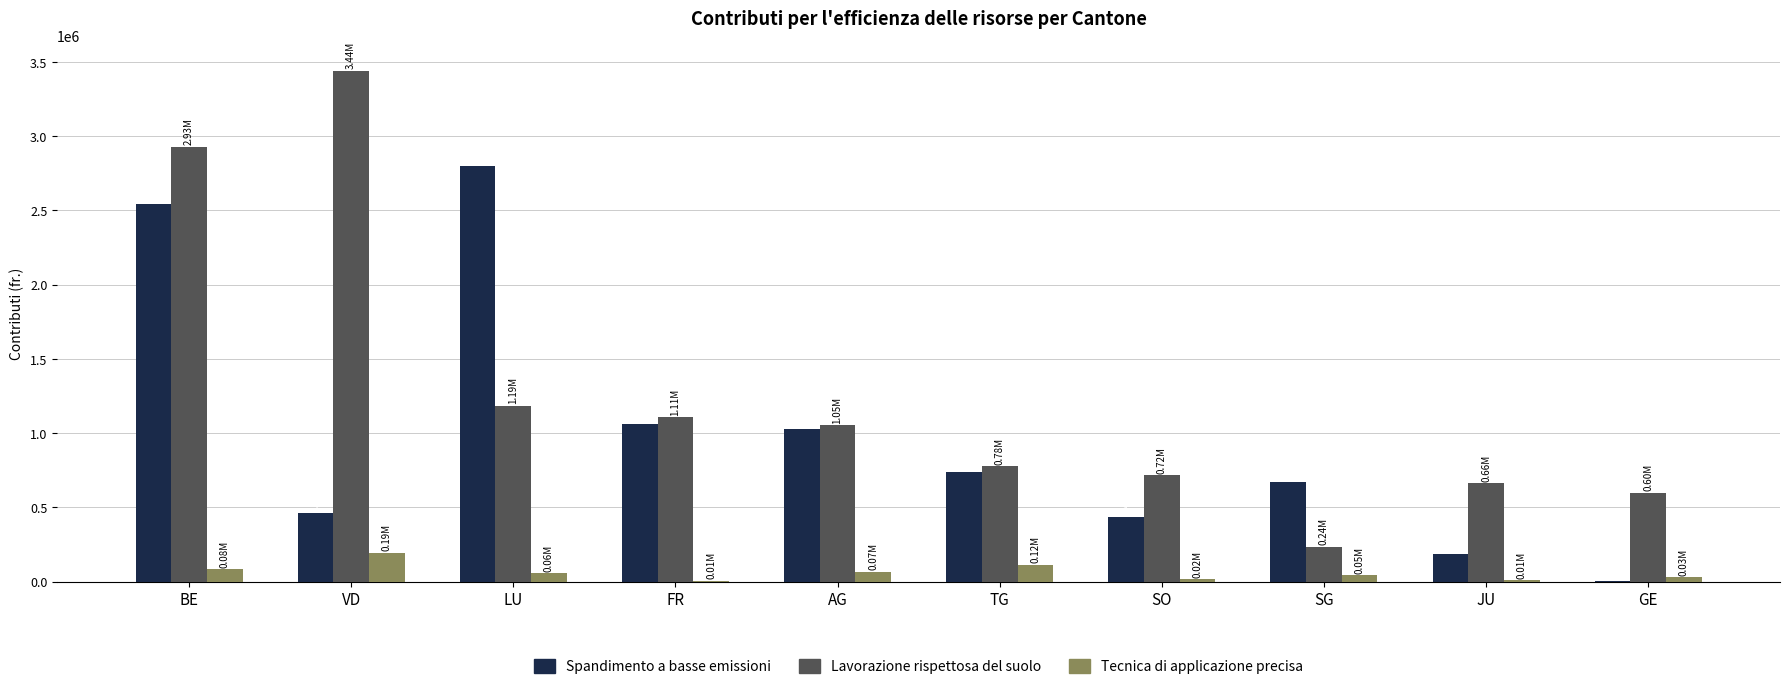

What is the total value across all series at BE?

5554751